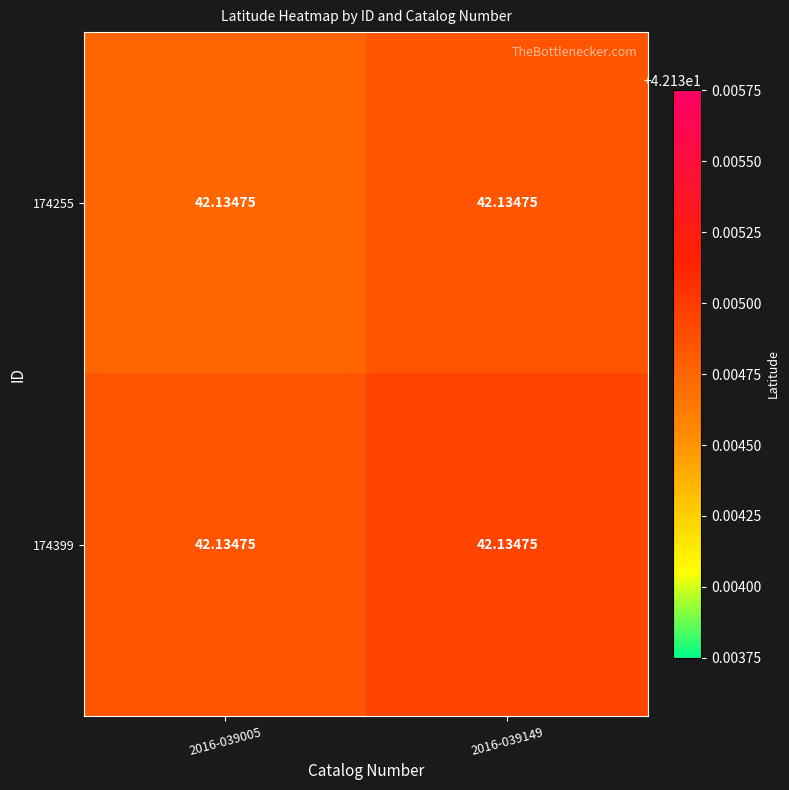

Is it true that 174255 equals 23.7 at 2016-039005?

False